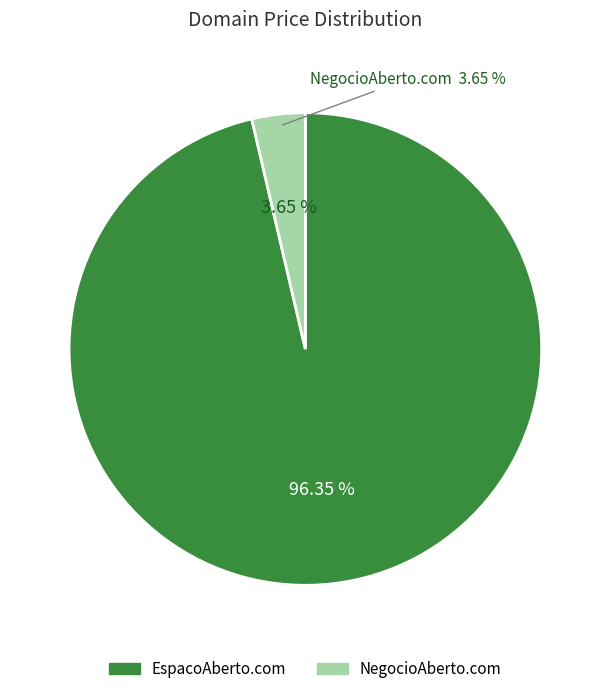

To the nearest percent, what portion does NegocioAberto.com represent?

4%